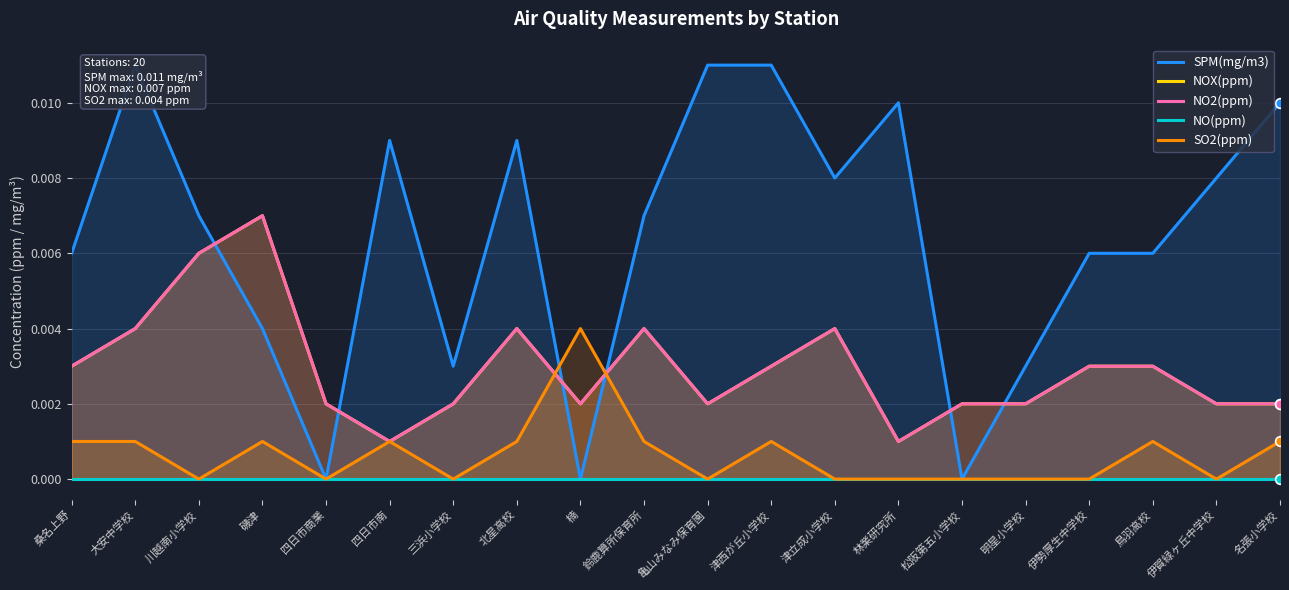

What is the label of the 20th point from the left?

名張小学校